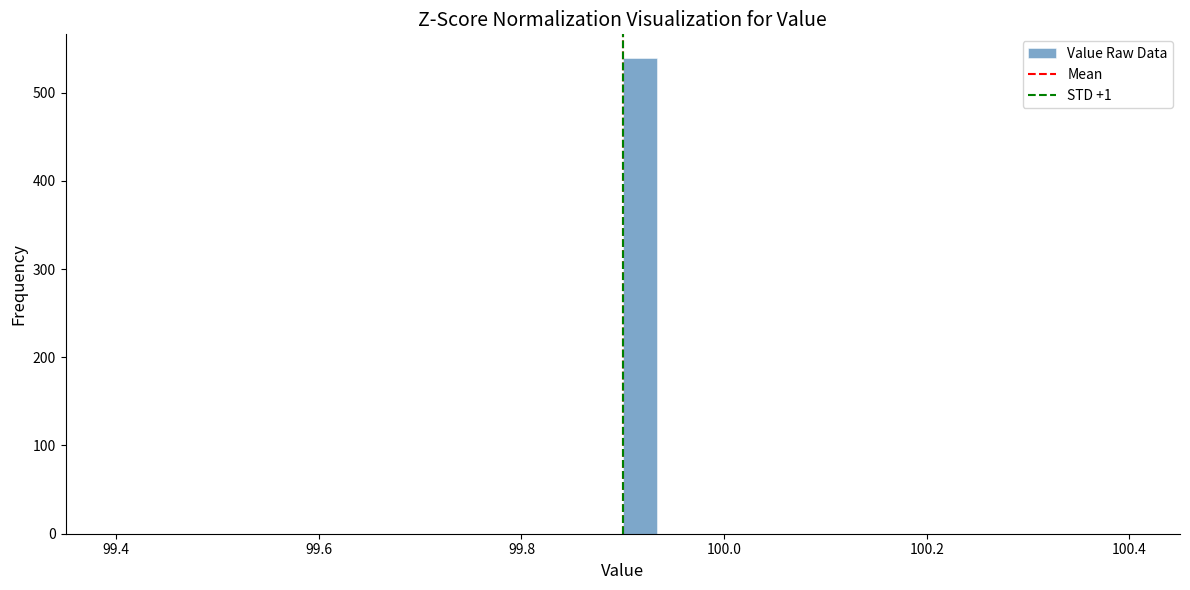

Around what value on the x-axis is the tallest bar? Give the approximate position of its centre, as read against the axis.

99.92